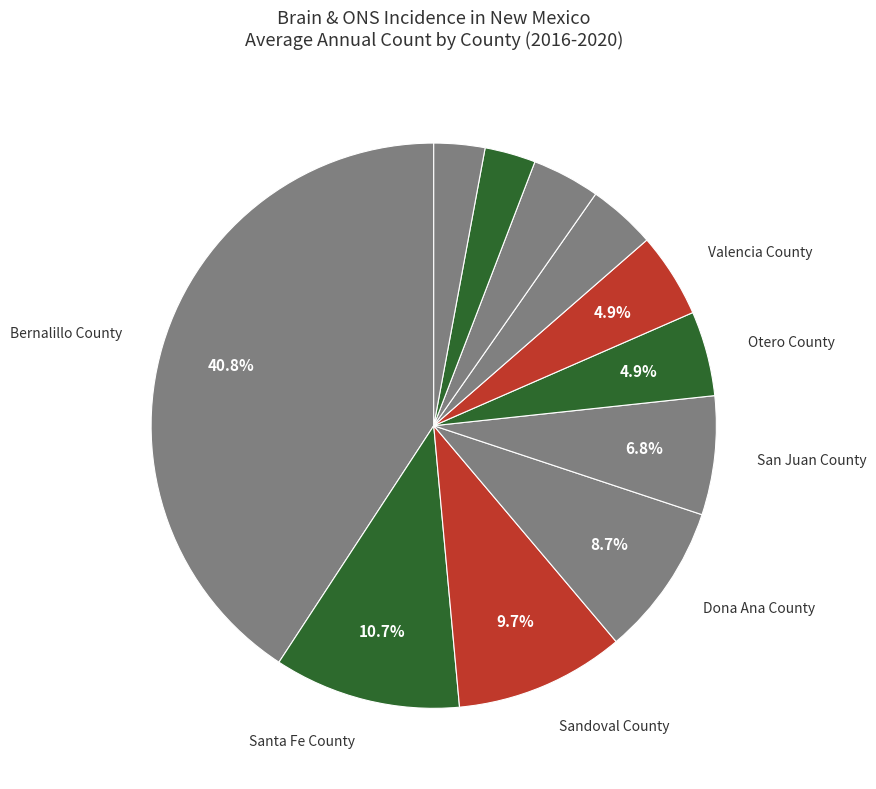

What is the smallest slice in the pie chart?

Eddy County